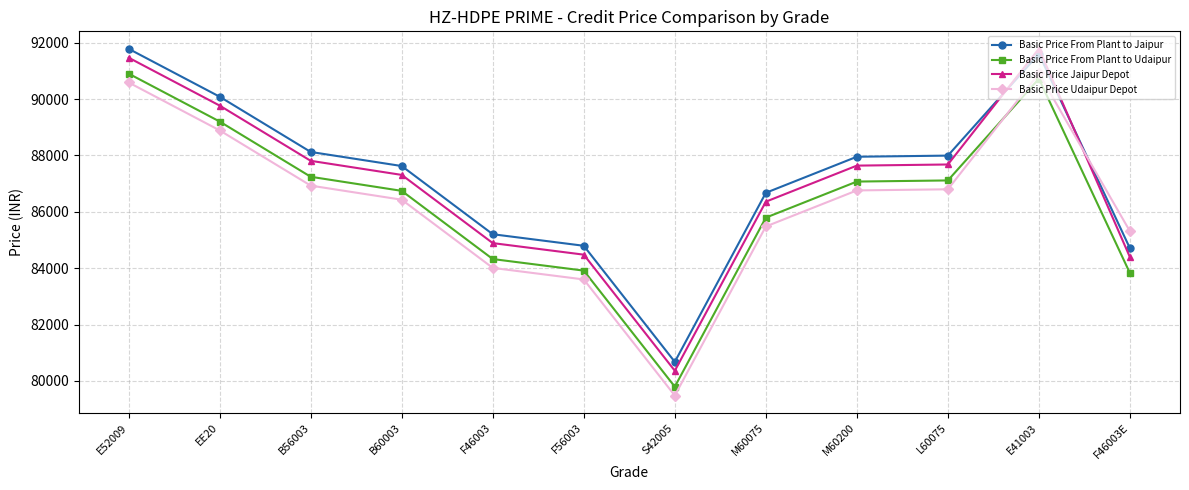

At EE20, list the series in order from largest to smallest.

Basic Price From Plant to Jaipur, Basic Price Jaipur Depot, Basic Price From Plant to Udaipur, Basic Price Udaipur Depot